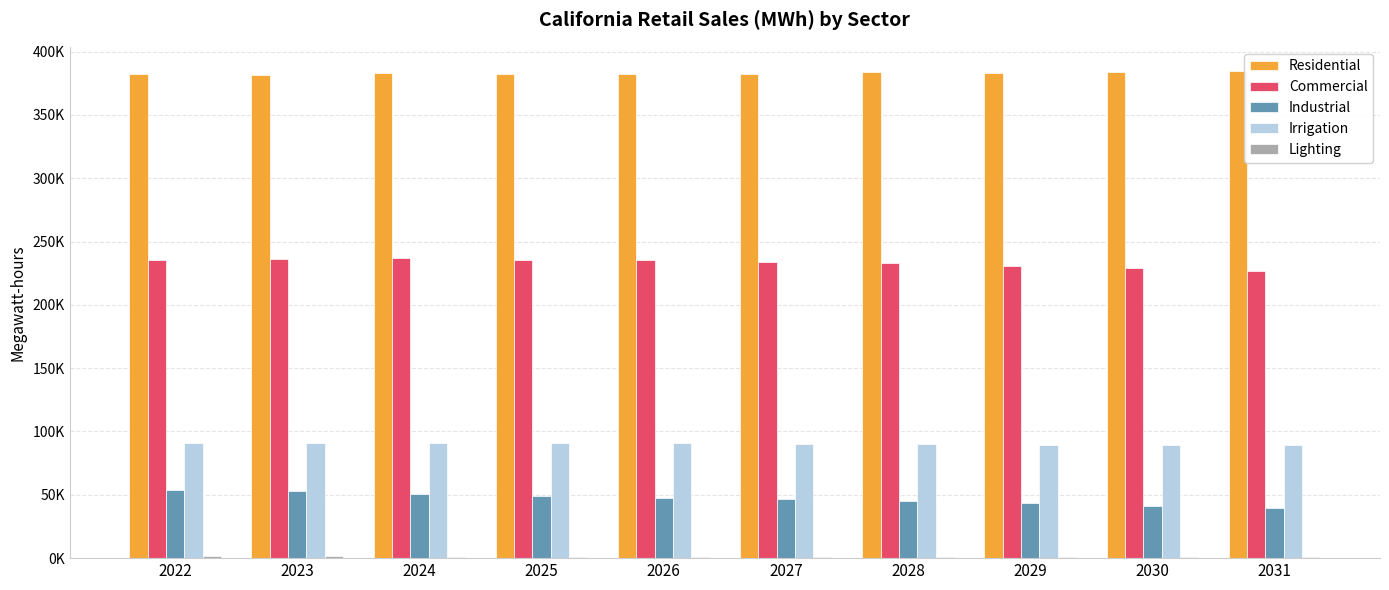

What is the sum of the Residential values at 2028 and 2023?

765798.1